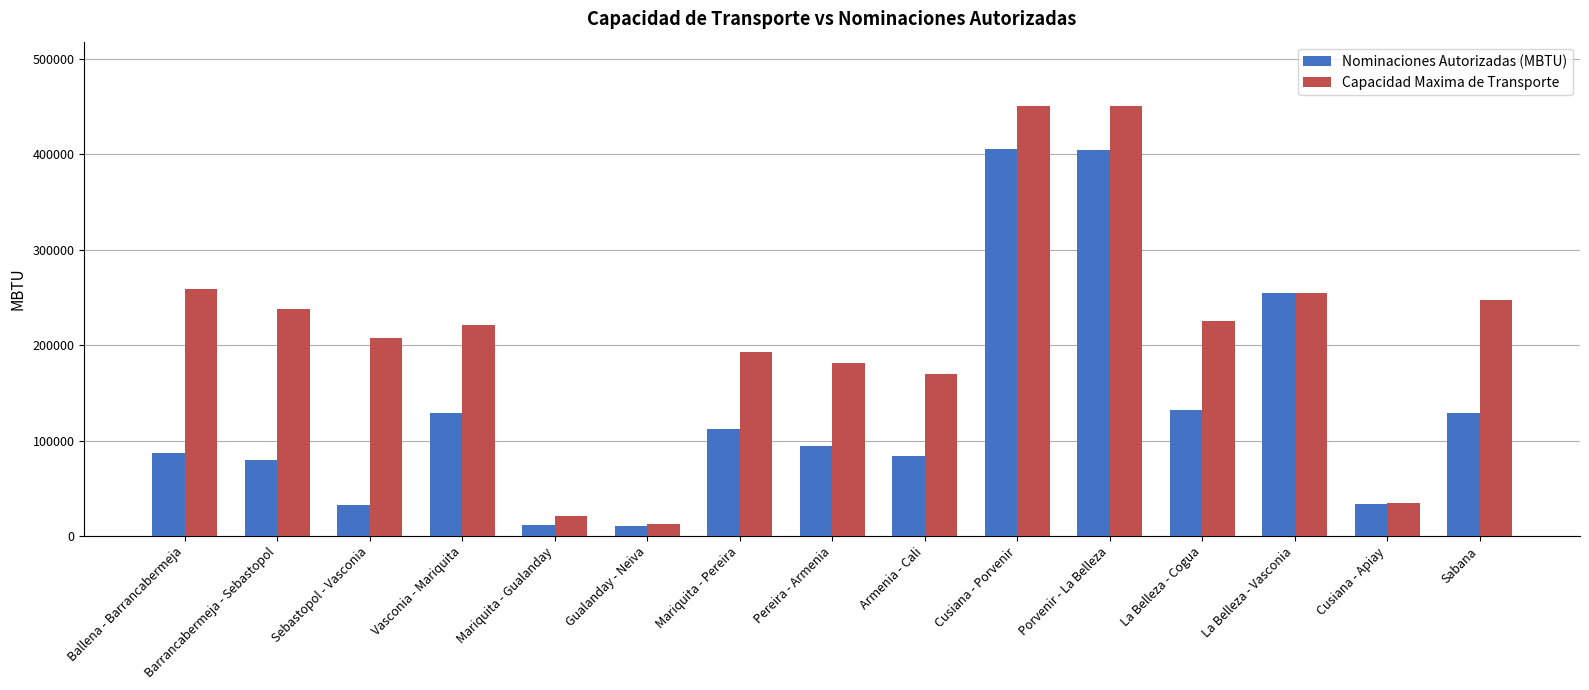

What is the maximum value for Nominaciones Autorizadas (MBTU)?

405409.0